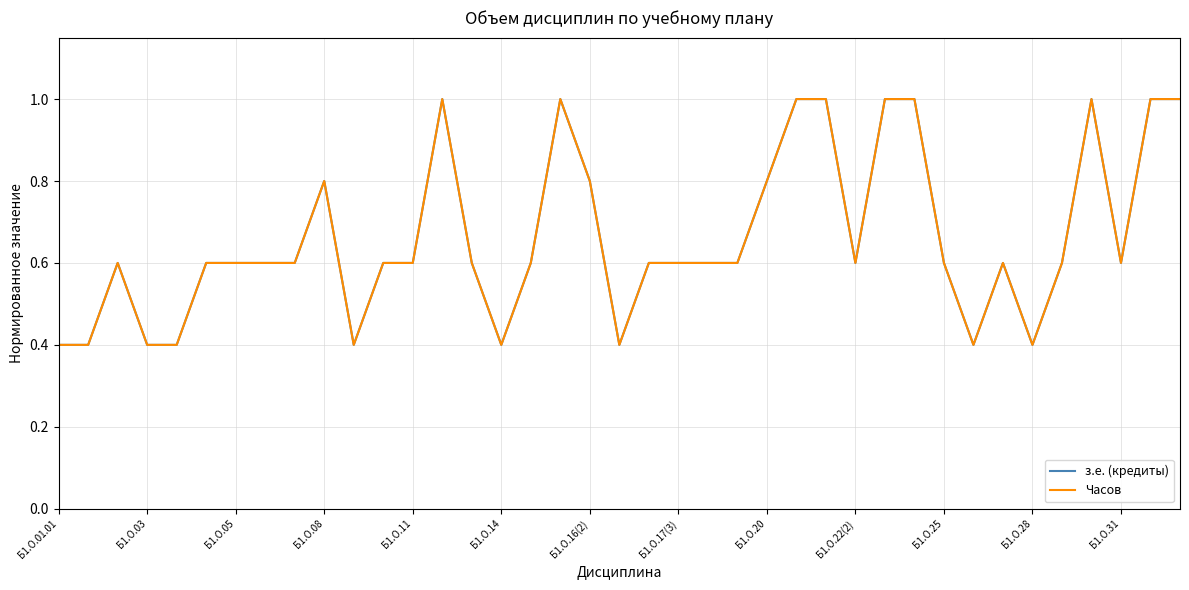

Does the chart have visible grid lines?

Yes